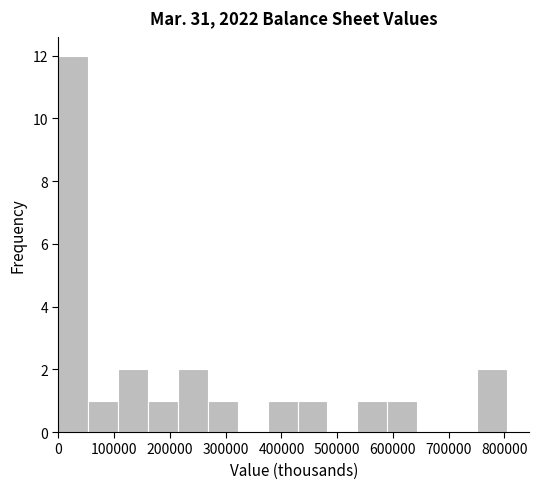

Reading left to right, list every bar in this chart as the range it spans on the x-axis followed by its height. Neither the bar edges nor the heights are printed on the chart, so give them approximately, as read against the axes.

0 to 50000: 12
50000 to 110000: 1
110000 to 160000: 2
160000 to 210000: 1
210000 to 270000: 2
270000 to 320000: 1
320000 to 380000: 0
380000 to 430000: 1
430000 to 480000: 1
480000 to 540000: 0
540000 to 590000: 1
590000 to 640000: 1
640000 to 700000: 0
700000 to 750000: 0
750000 to 800000: 2